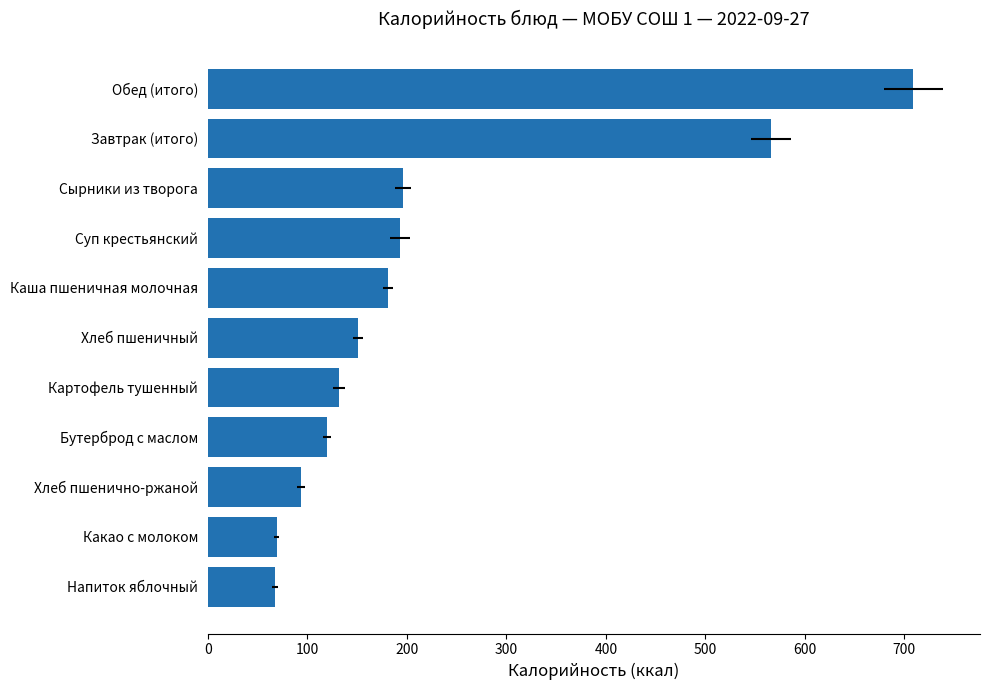

Which has a higher value, Каша пшеничная молочная or Суп крестьянский?

Суп крестьянский